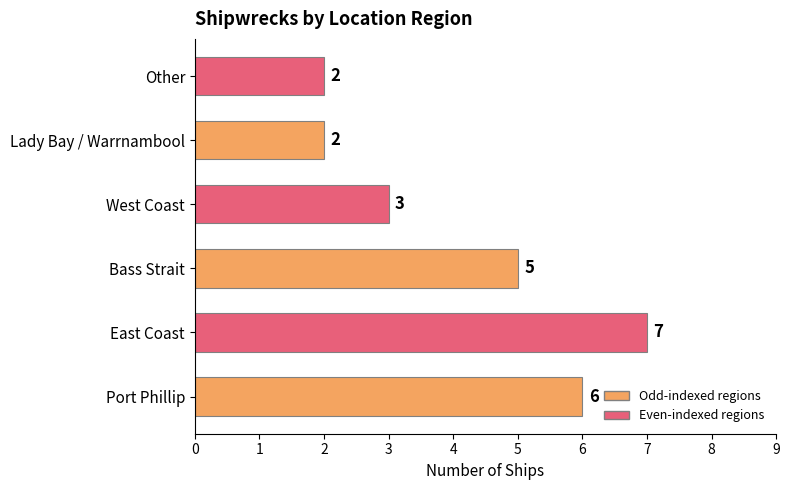

How many values are between 2 and 6?

5